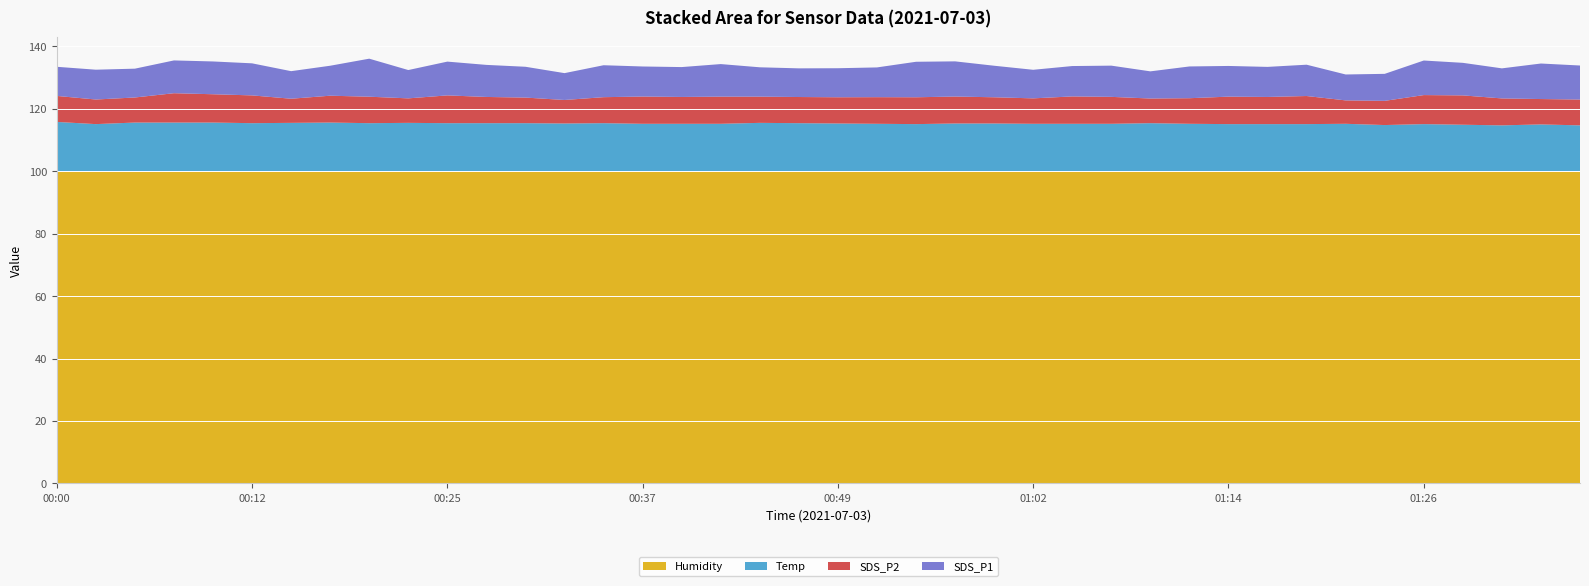

Reading left to right, extract all data points from this chart.

SDS_P1: 00:00=9.3	00:03=9.6	00:05=9.2	00:07=10.5	00:10=10.5	00:12=10.3	00:15=8.8	00:17=9.6	00:20=12.2	00:22=9.1	00:25=10.8	00:27=10.3	00:29=9.9	00:32=8.6	00:34=10.2	00:37=9.6	00:39=9.6	00:42=10.4	00:44=9.4	00:47=9.2	00:49=9.3	00:51=9.5	00:54=11.4	00:57=11.3	00:59=10.1	01:02=9.2	01:04=9.7	01:06=10.0	01:09=8.7	01:11=10.2	01:14=9.8	01:16=9.6	01:19=10.0	01:21=8.3	01:23=8.7	01:26=11.1	01:28=10.4	01:31=9.6	01:33=11.4	01:36=10.9
SDS_P2: 00:00=8.3	00:03=7.9	00:05=8.0	00:07=9.4	00:10=9.1	00:12=8.9	00:15=7.7	00:17=8.6	00:20=8.5	00:22=7.8	00:25=8.9	00:27=8.4	00:29=8.2	00:32=7.5	00:34=8.3	00:37=8.7	00:39=8.6	00:42=8.7	00:44=8.4	00:47=8.4	00:49=8.4	00:51=8.5	00:54=8.6	00:57=8.6	00:59=8.4	01:02=8.2	01:04=8.8	01:06=8.6	01:09=7.9	01:11=8.2	01:14=8.8	01:16=8.7	01:19=9.0	01:21=7.5	01:23=7.8	01:26=9.3	01:28=9.4	01:31=8.6	01:33=8.1	01:36=8.3
Temp: 00:00=15.9	00:03=15.2	00:05=15.7	00:07=15.7	00:10=15.7	00:12=15.5	00:15=15.6	00:17=15.7	00:20=15.5	00:22=15.6	00:25=15.5	00:27=15.5	00:29=15.5	00:32=15.4	00:34=15.5	00:37=15.3	00:39=15.3	00:42=15.3	00:44=15.6	00:47=15.5	00:49=15.4	00:51=15.3	00:54=15.2	00:57=15.4	00:59=15.4	01:02=15.3	01:04=15.3	01:06=15.3	01:09=15.5	01:11=15.3	01:14=15.2	01:16=15.2	01:19=15.2	01:21=15.3	01:23=14.9	01:26=15.2	01:28=15.0	01:31=14.8	01:33=15.1	01:36=14.8
Humidity: 00:00=99.9	00:03=99.9	00:05=99.9	00:07=99.9	00:10=99.9	00:12=99.9	00:15=99.9	00:17=99.9	00:20=99.9	00:22=99.9	00:25=99.9	00:27=99.9	00:29=99.9	00:32=99.9	00:34=99.9	00:37=99.9	00:39=99.9	00:42=99.9	00:44=99.9	00:47=99.9	00:49=99.9	00:51=99.9	00:54=99.9	00:57=99.9	00:59=99.9	01:02=99.9	01:04=99.9	01:06=99.9	01:09=99.9	01:11=99.9	01:14=99.9	01:16=99.9	01:19=99.9	01:21=99.9	01:23=99.9	01:26=99.9	01:28=99.9	01:31=99.9	01:33=99.9	01:36=99.9